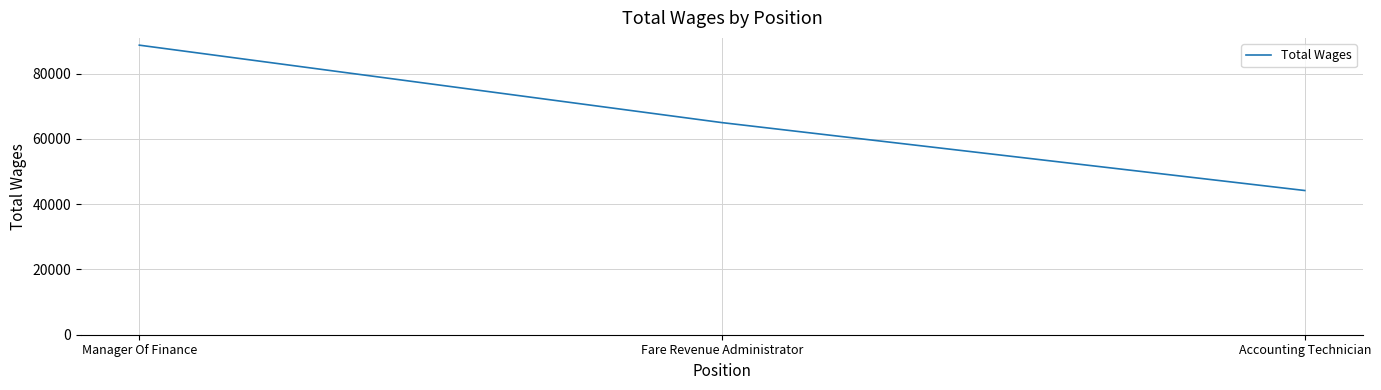

Rank the categories by value from lowest to highest.

Accounting Technician, Fare Revenue Administrator, Manager Of Finance